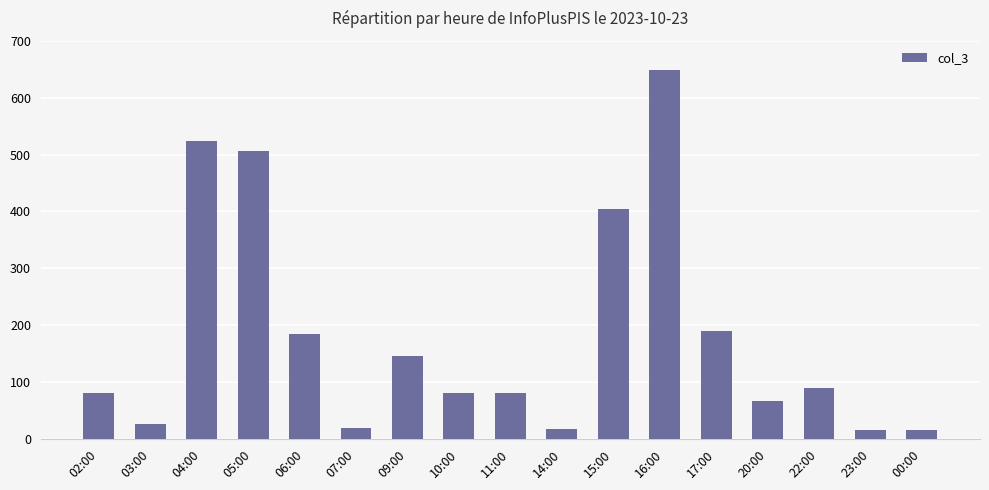

What is the difference between the second highest and minimum values?

507